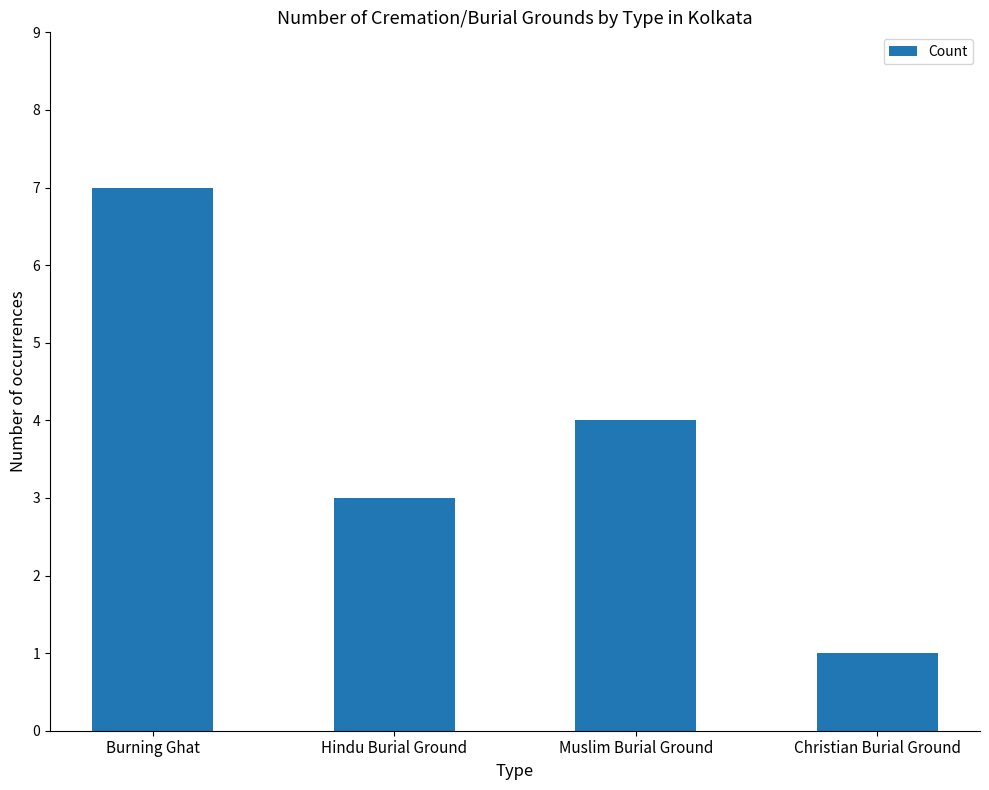

What is the label of the 4th bar from the left?

Christian Burial Ground